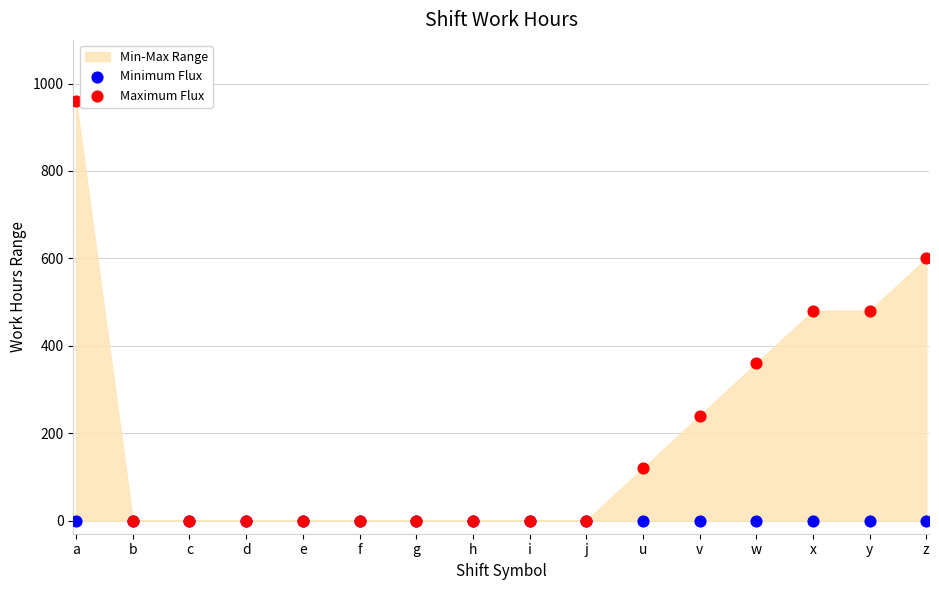

Which series reaches the maximum Y coordinate?

Maximum Flux